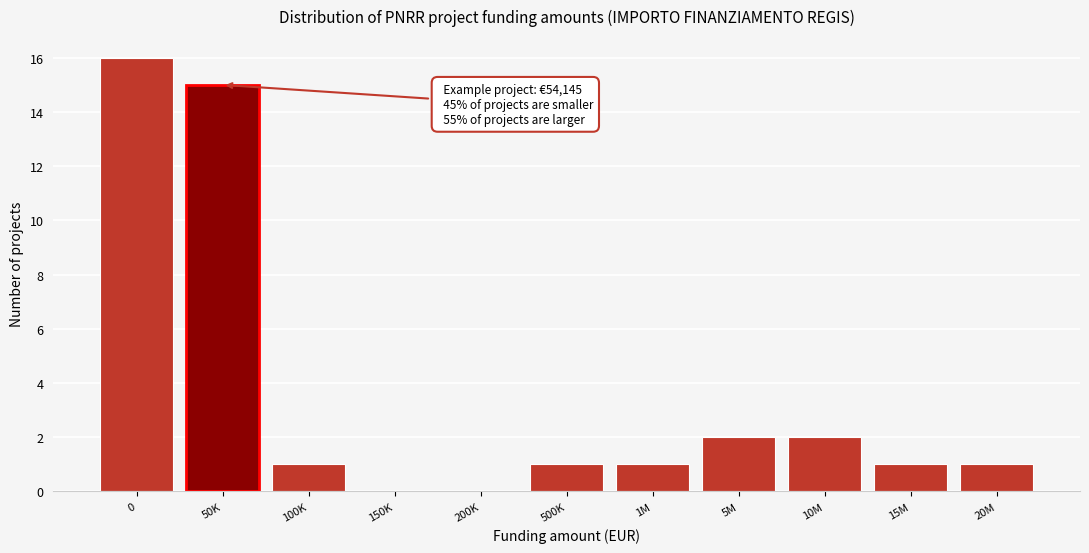

Reading left to right, list all the values displayed in this chart.

0=16	50K=15	100K=1	150K=0	200K=0	500K=1	1M=1	5M=2	10M=2	15M=1	20M=1